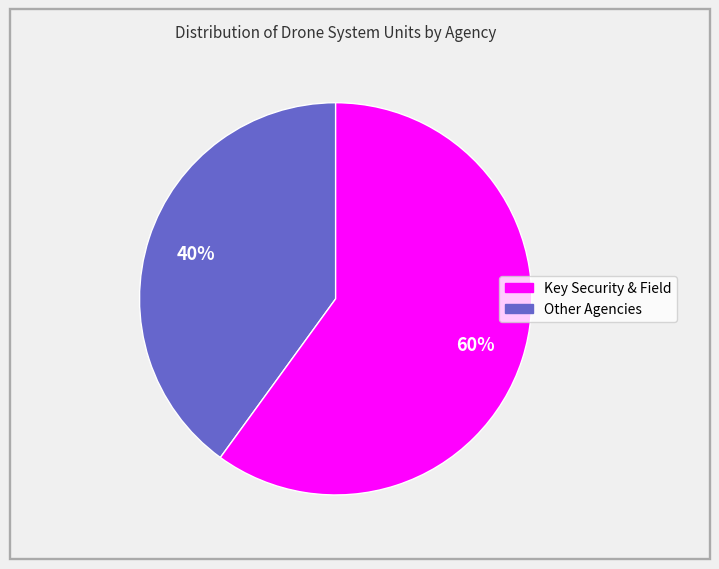

To the nearest percent, what is the difference between the largest and smallest slice percentages?

20%